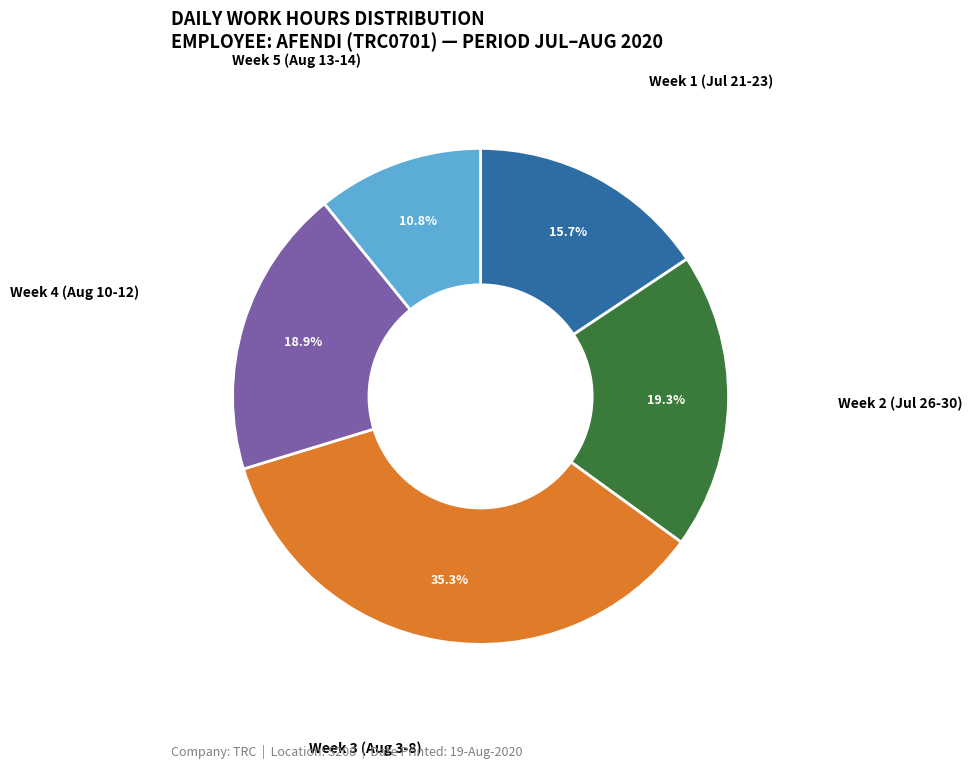

Count the number of slices in the pie.

5